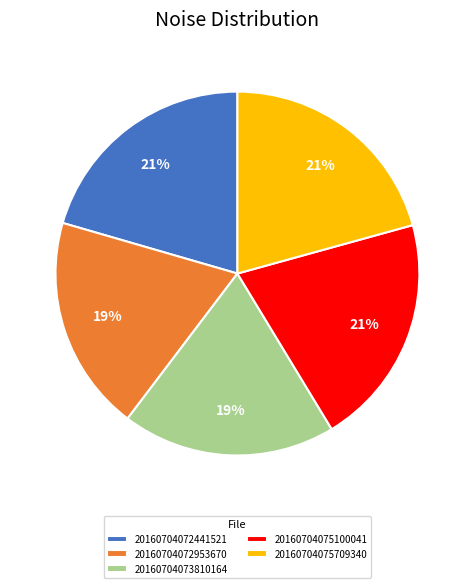

Is there any slice that represents more than half of the pie?

No